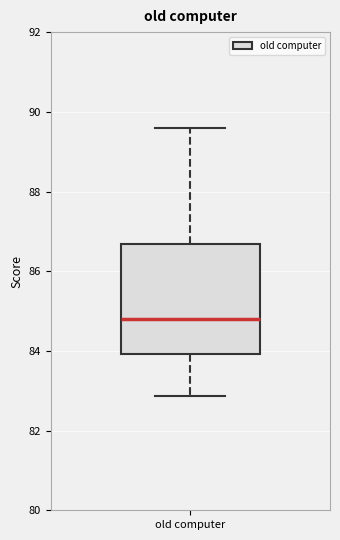

Where does the upper whisker of the box for old computer end on the y-axis? The values are not printed on the chart, so give them approximately, as read against the axis.

89.6